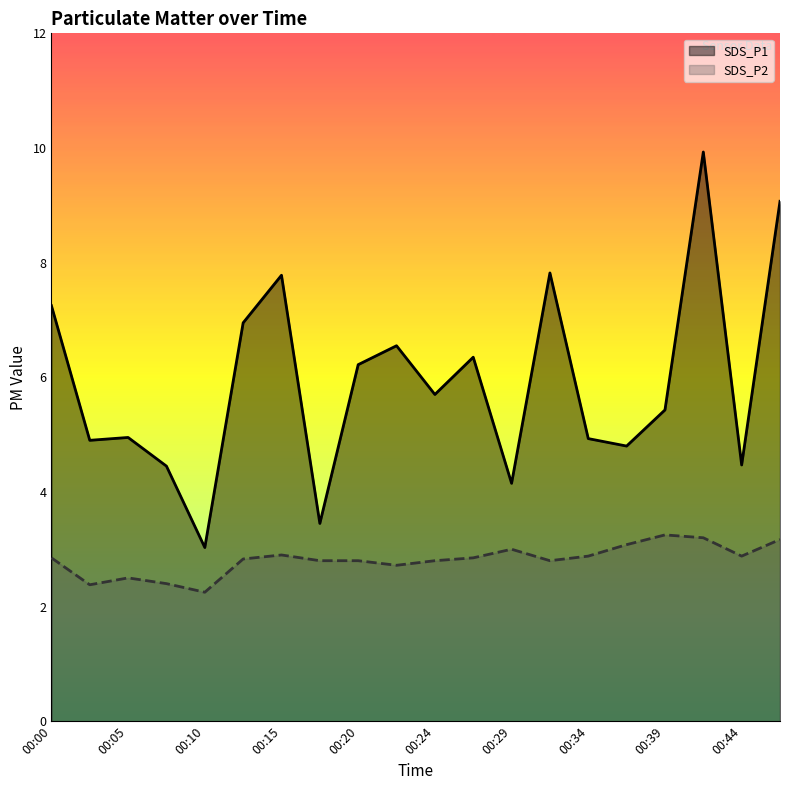

True or false: SDS_P1 and SDS_P2 cross at least once.

False